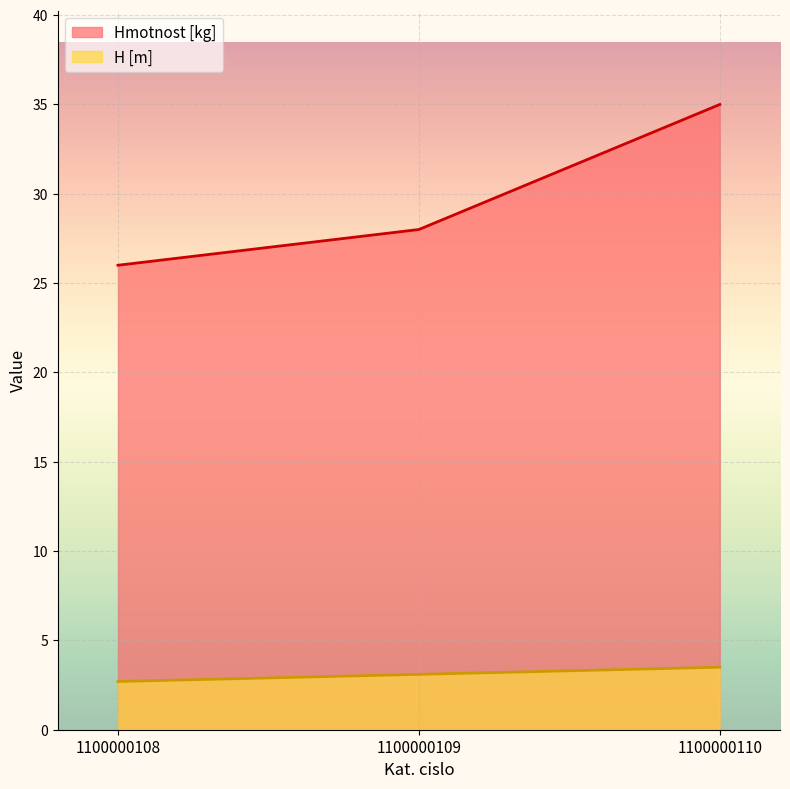

How many lines are shown in the chart?

2